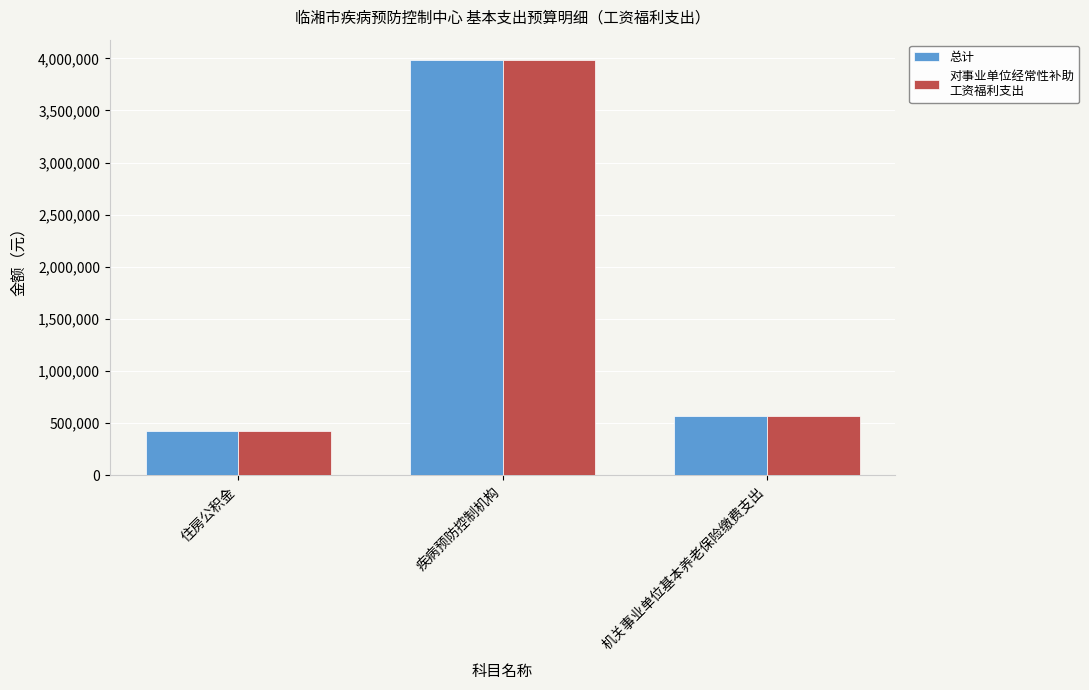

What is the smallest value displayed?

426444.5